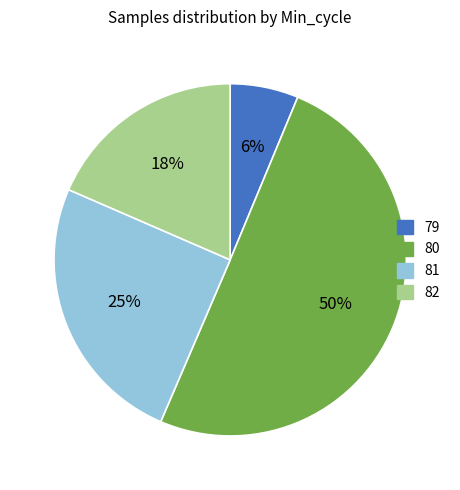

To the nearest percent, what is the average slice percentage?

25%